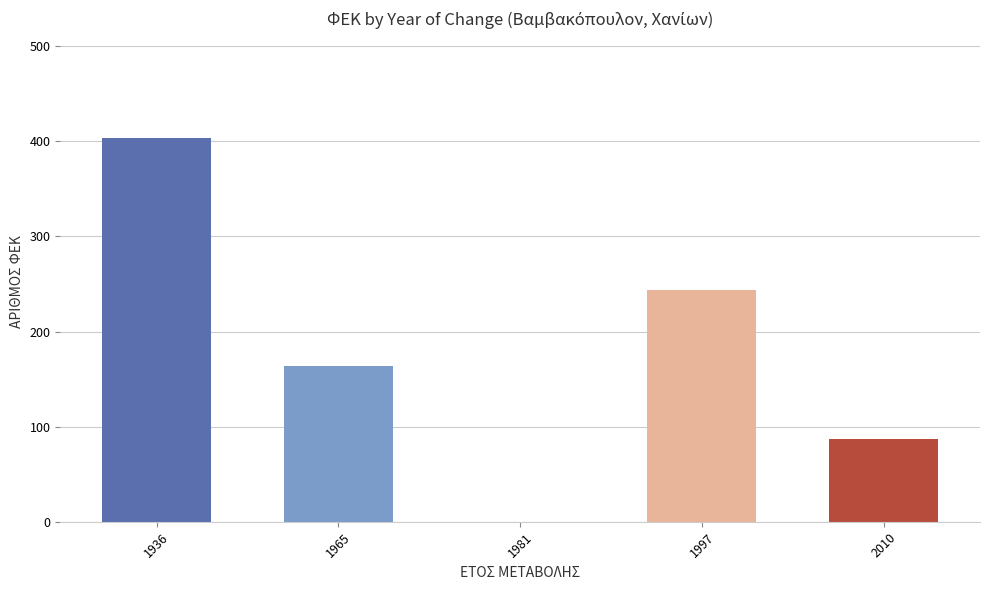

At which label does the data first exceed 164?

1936